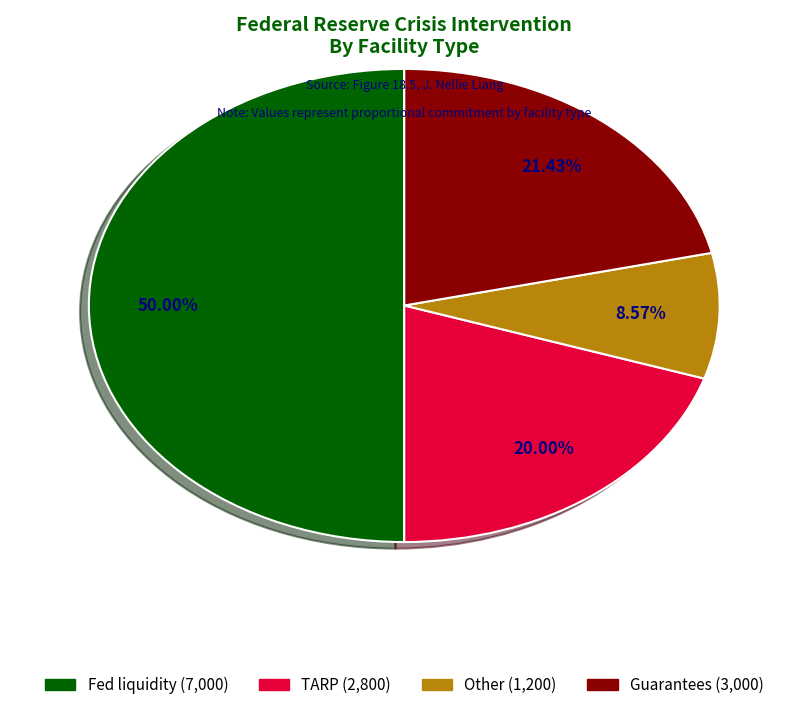

Is the sum of Other and TARP greater than half?

No